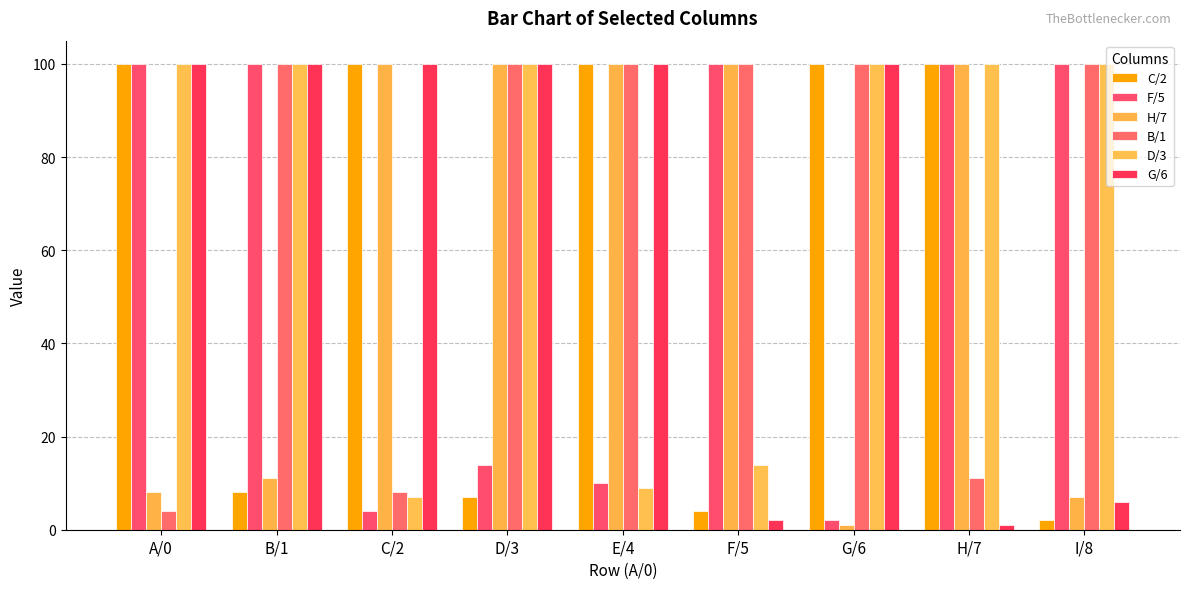

How many bars are there in each group?

6